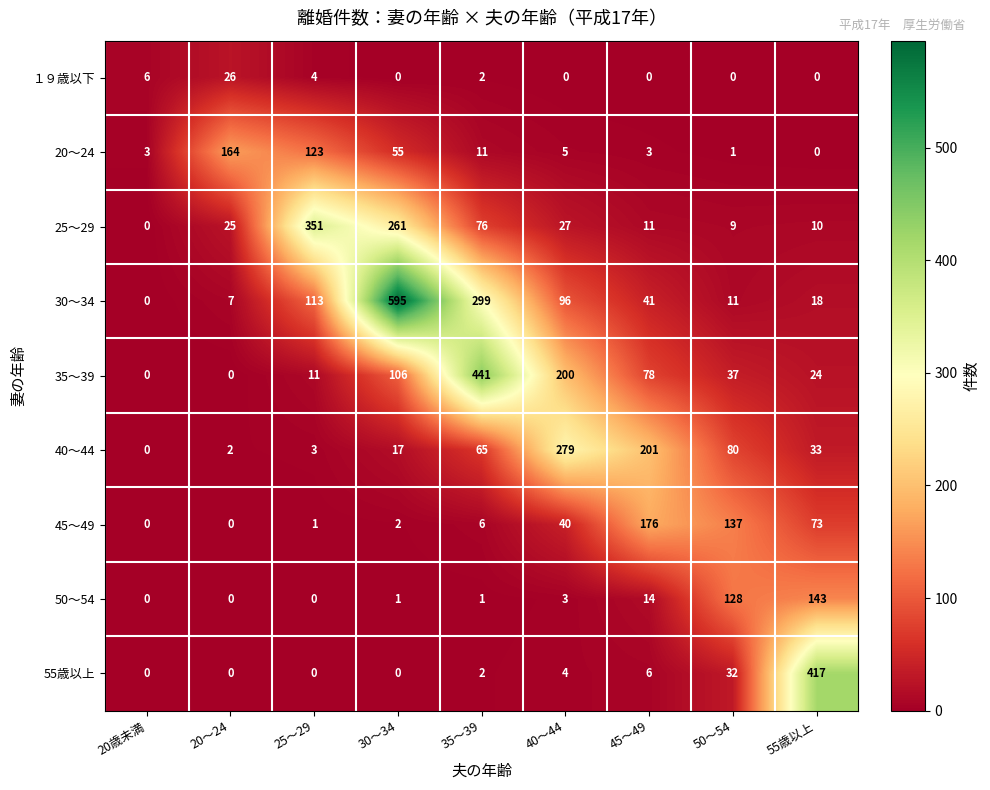

At 50～54, list the series in order from smallest to largest.

１９歳以下, 20～24, 25～29, 30～34, 55歳以上, 35～39, 40～44, 50～54, 45～49